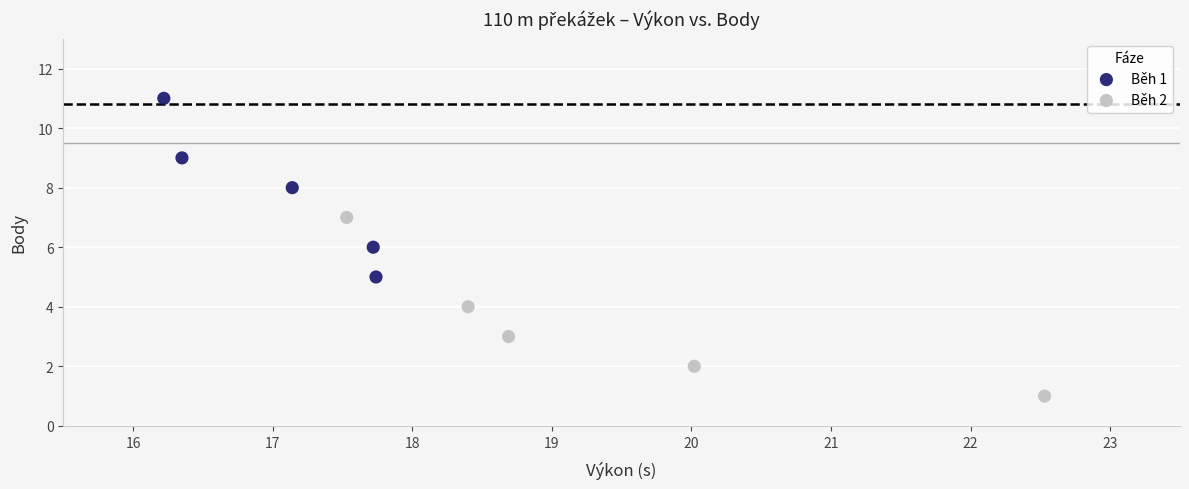

Which series reaches the minimum Y coordinate?

Běh 2